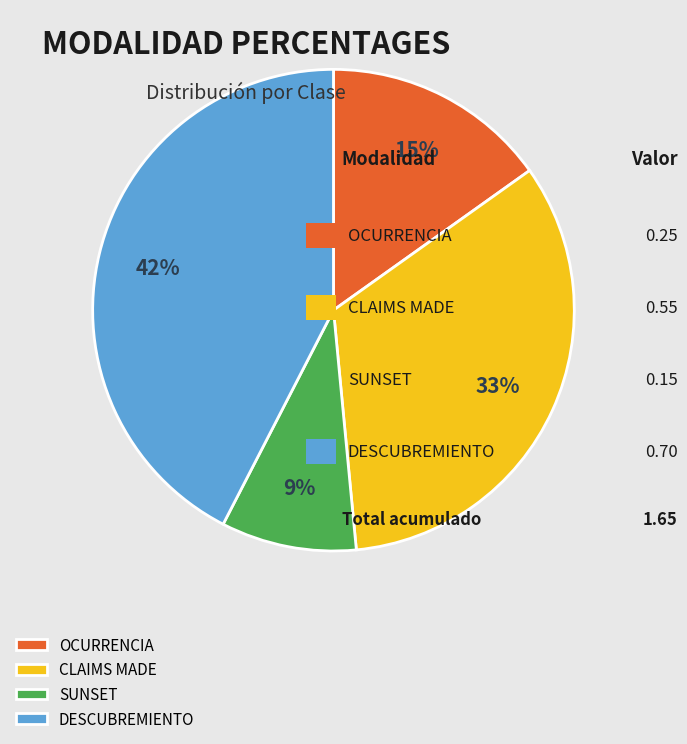

Rank the categories by value from highest to lowest.

DESCUBREMIENTO, CLAIMS MADE, OCURRENCIA, SUNSET